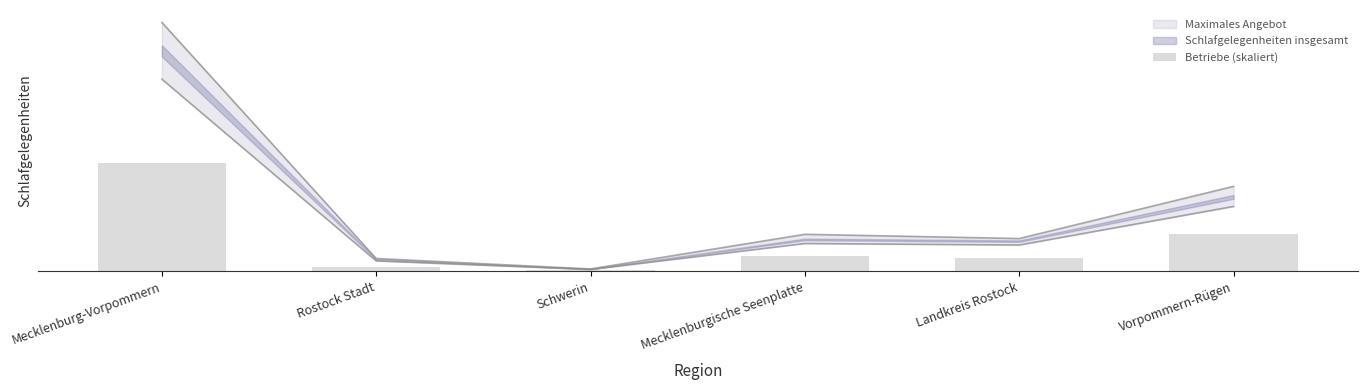

The chart shows a value of 33062 at Mecklenburgische Seenplatte. True or false?

False